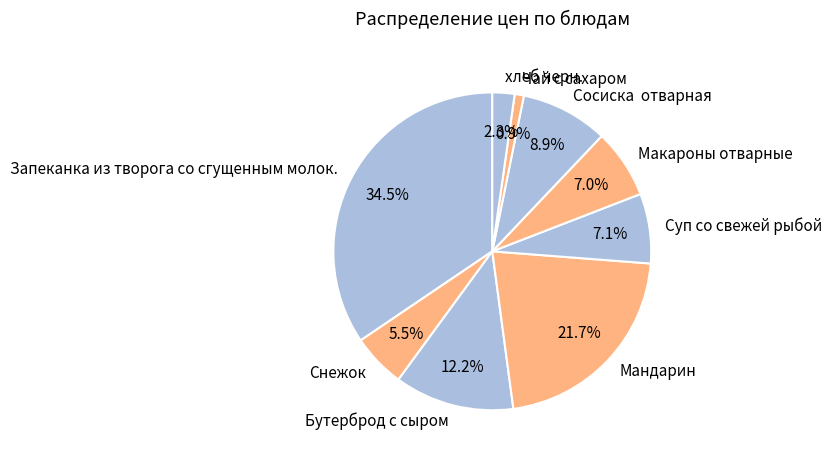

To the nearest percent, what is the difference between the Бутерброд с сыром and Макароны отварные slice percentages?

5%